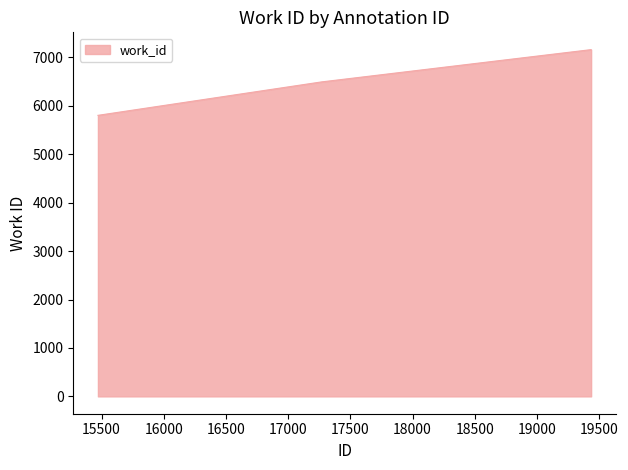

What is the difference between the maximum and minimum values?

1356